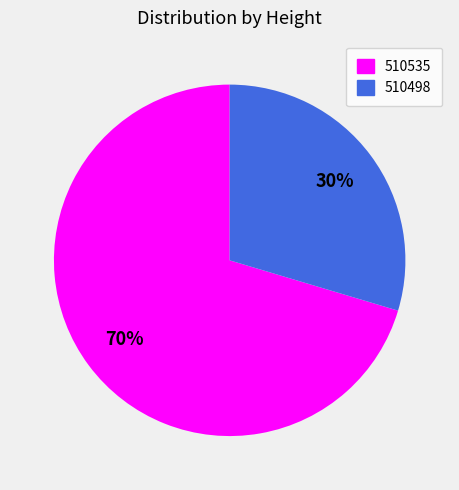

Which category accounts for the majority?

510535